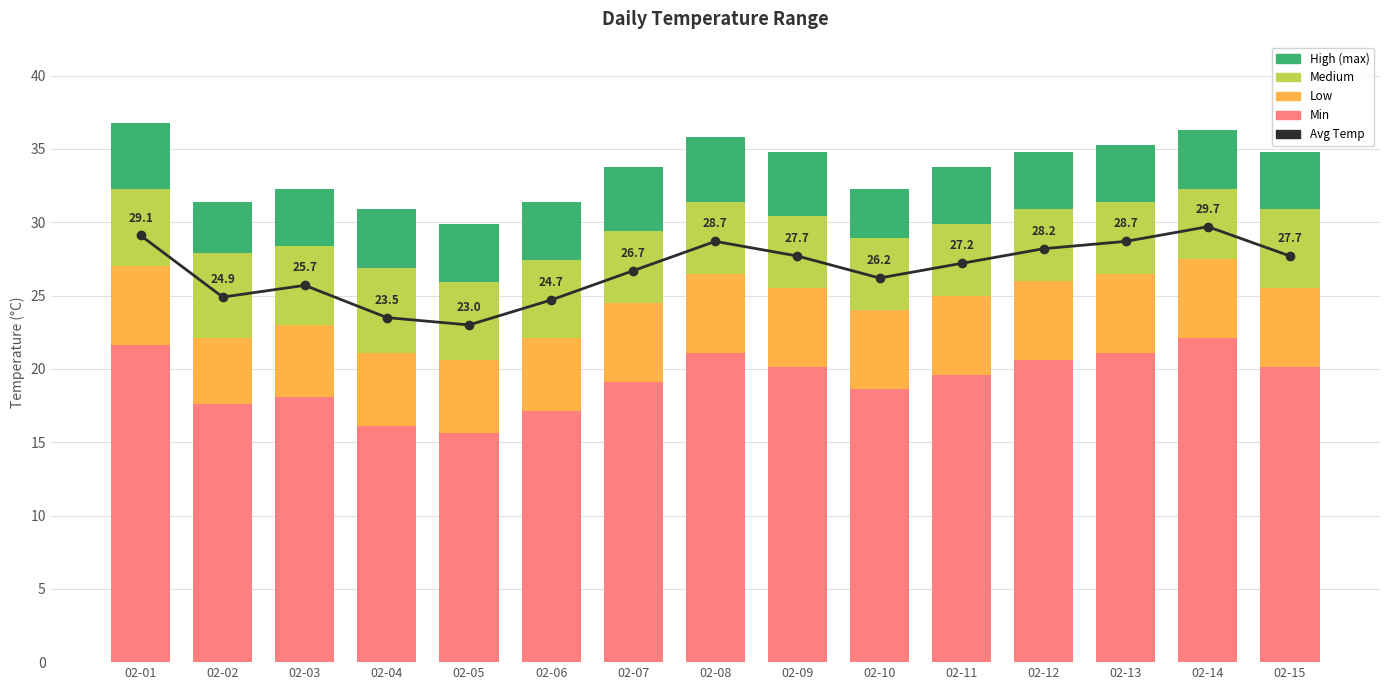

How many bars are there in total?

15